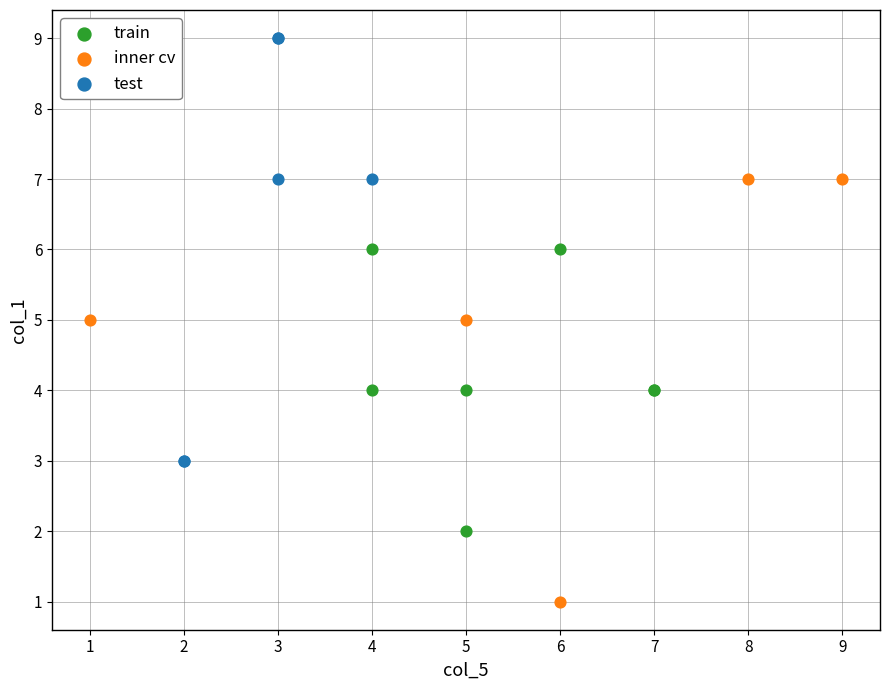

Which series reaches the minimum Y coordinate?

inner cv